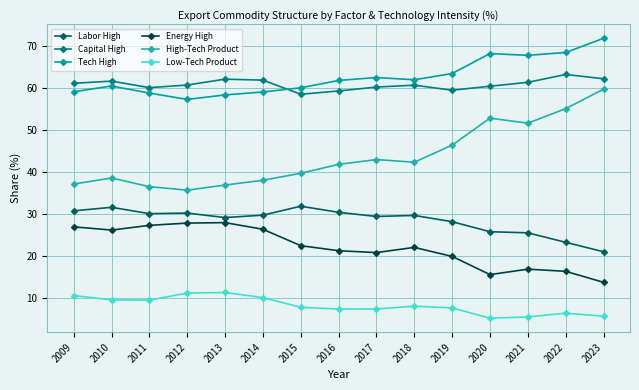

What is the sum of the Labor High values at 2012 and 2009?

61.1